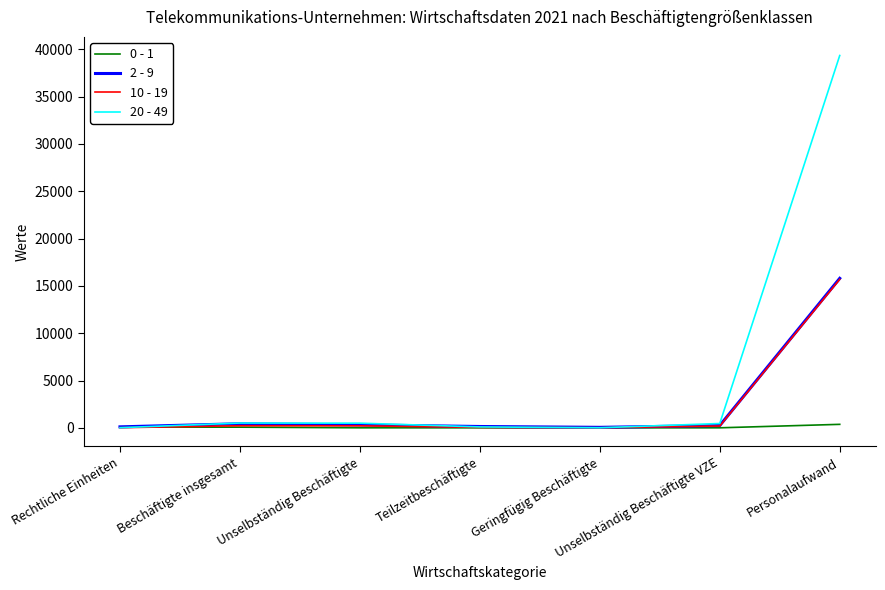

What is the sum of the 0 - 1 values at Beschäftigte insgesamt and Unselbständig Beschäftigte?

78